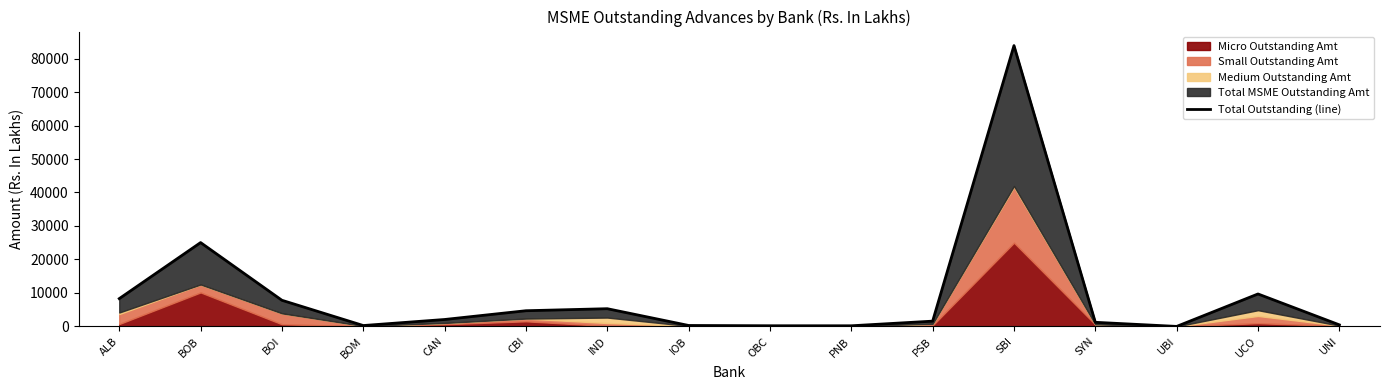

List the labels in order of value, largest first.

SBI, BOB, UCO, ALB, BOI, IND, CBI, CAN, PSB, SYN, UNI, IOB, BOM, OBC, PNB, UBI